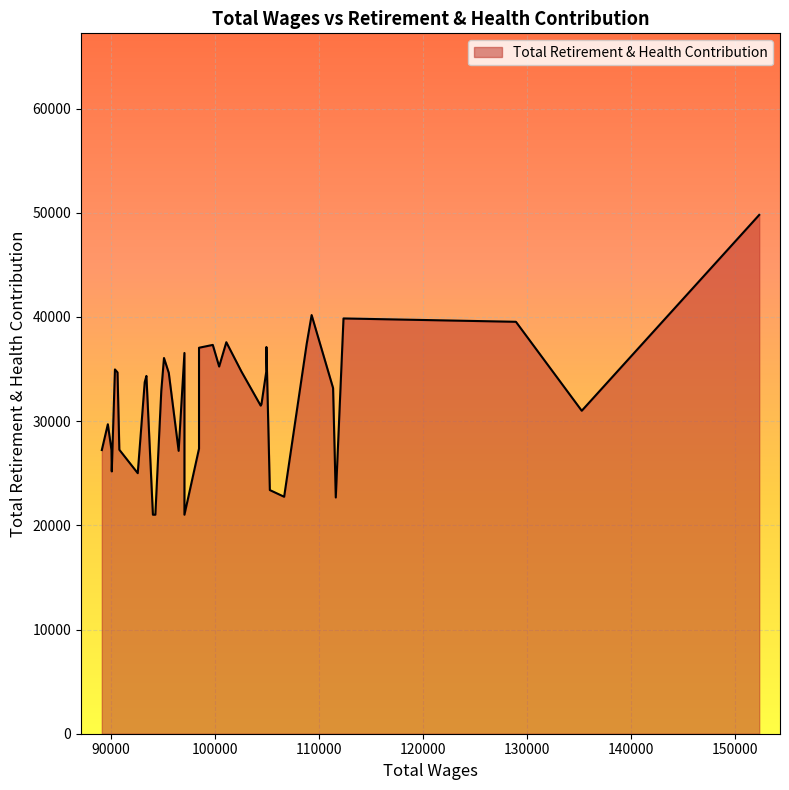

What is the sum of the values at 89102 and 92558?

52237